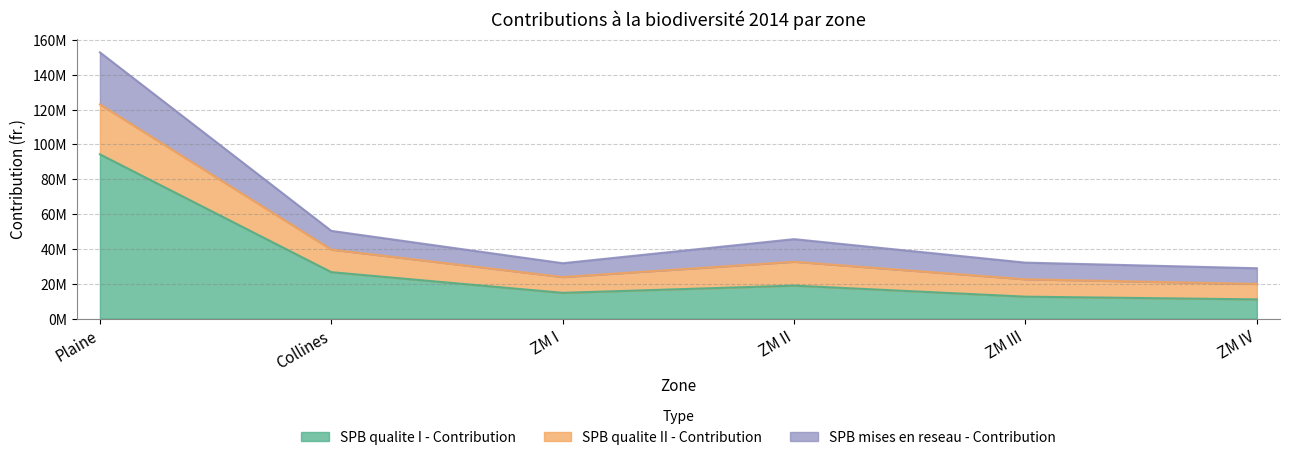

At which category does SPB qualite I - Contribution reach its first local peak?

ZM II